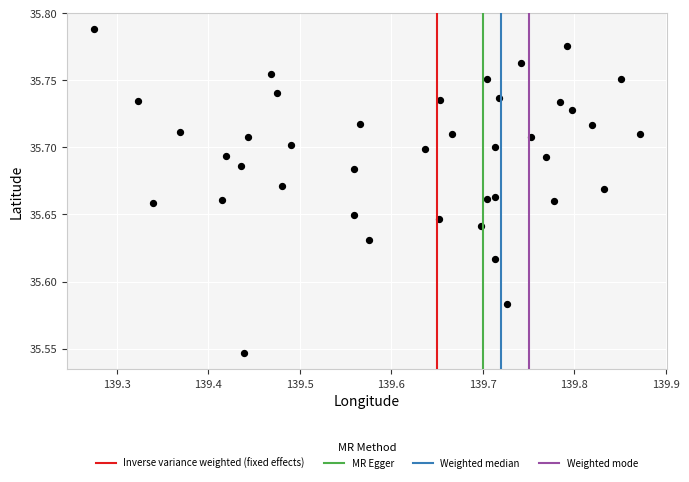

What is the range of X values (max minus min)?

0.6